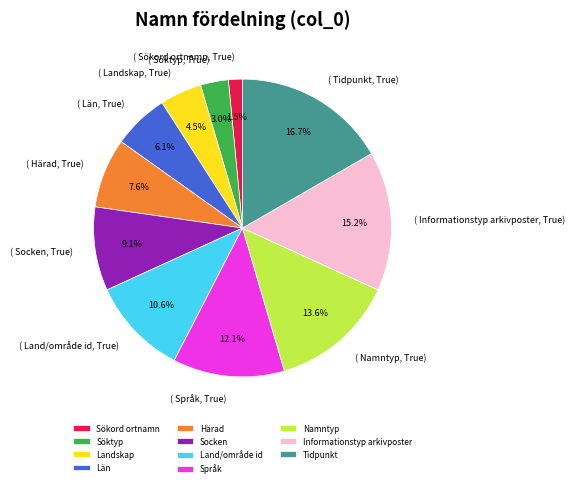

How many slices are in this pie chart?

11